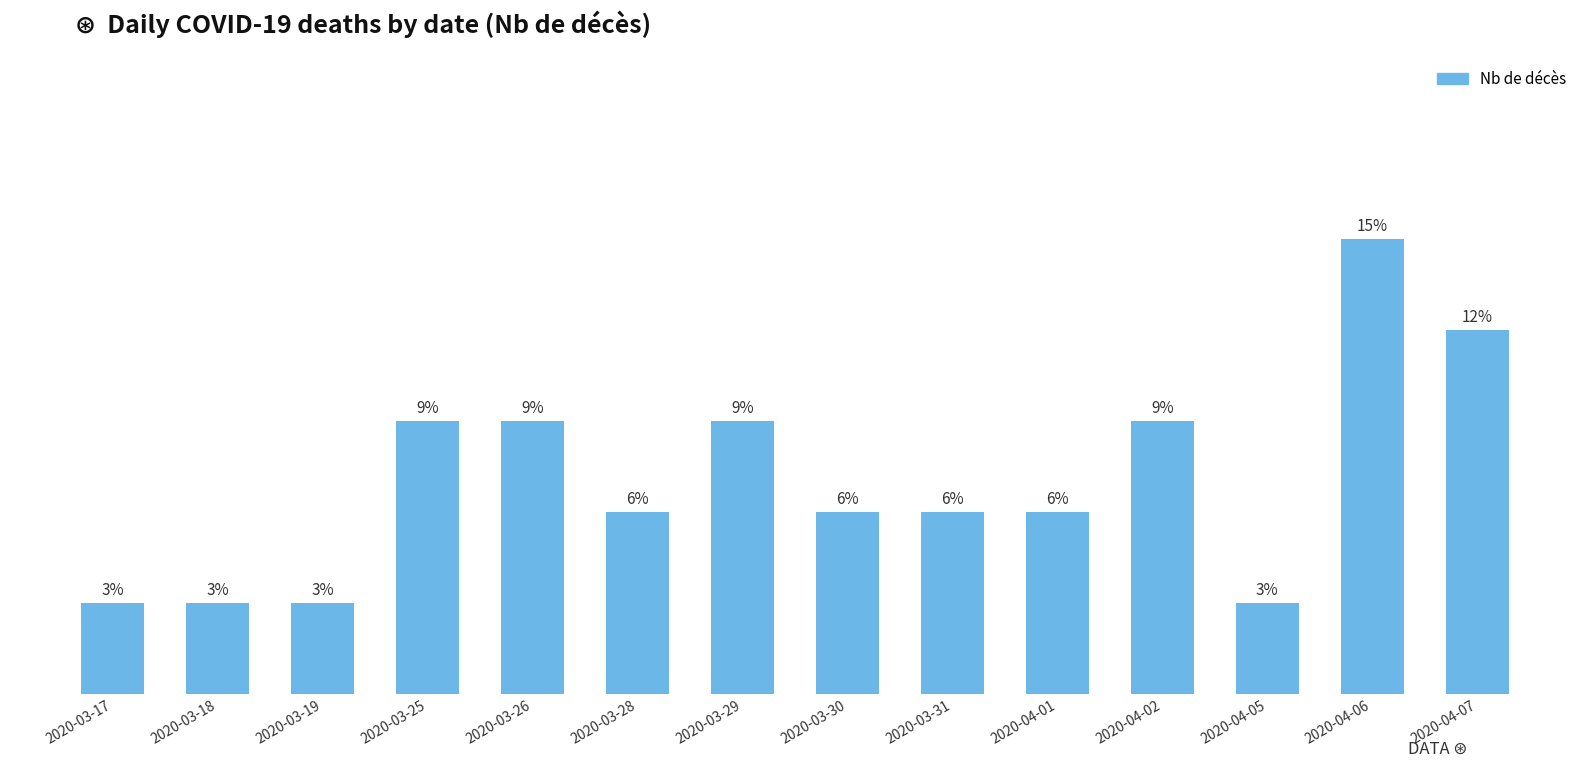

Does the chart contain any negative values?

No